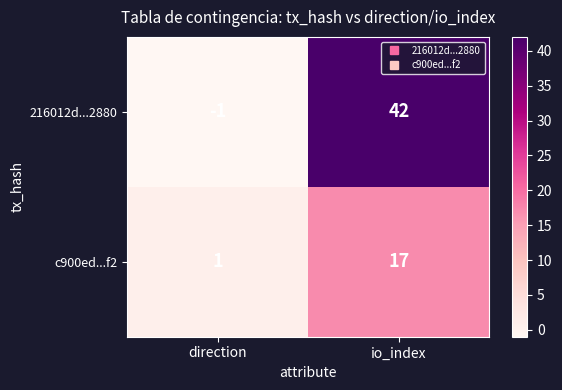

How many categories are shown in the chart?

2